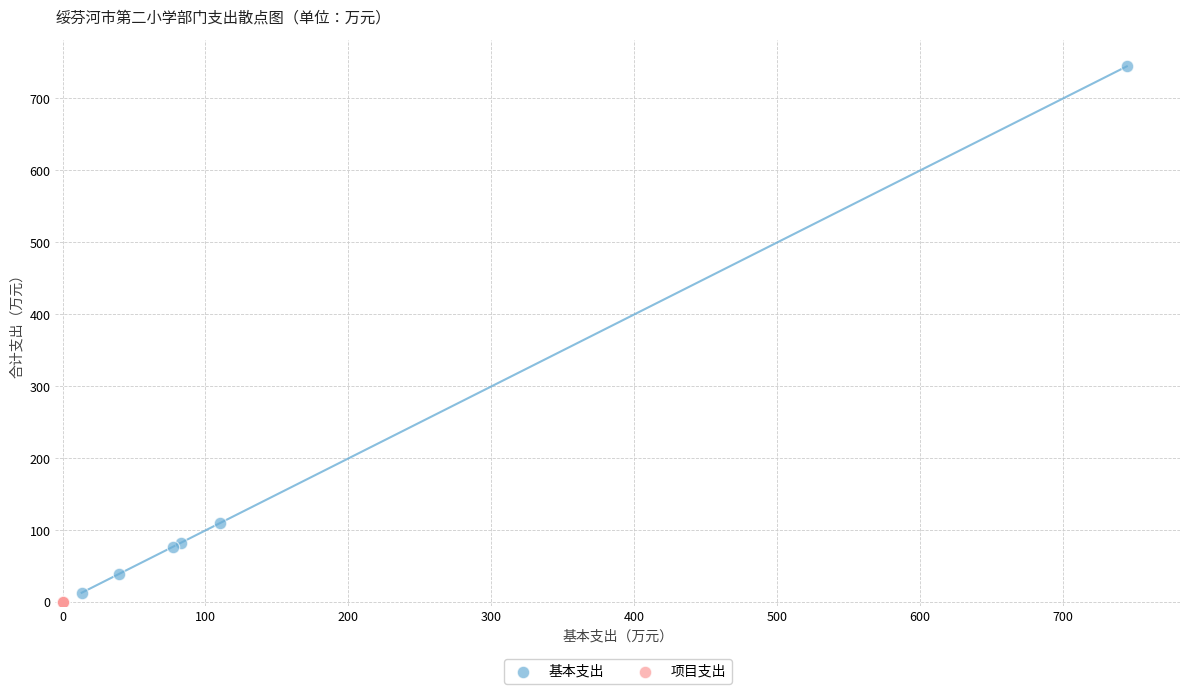

Which series contains the highest Y value?

基本支出